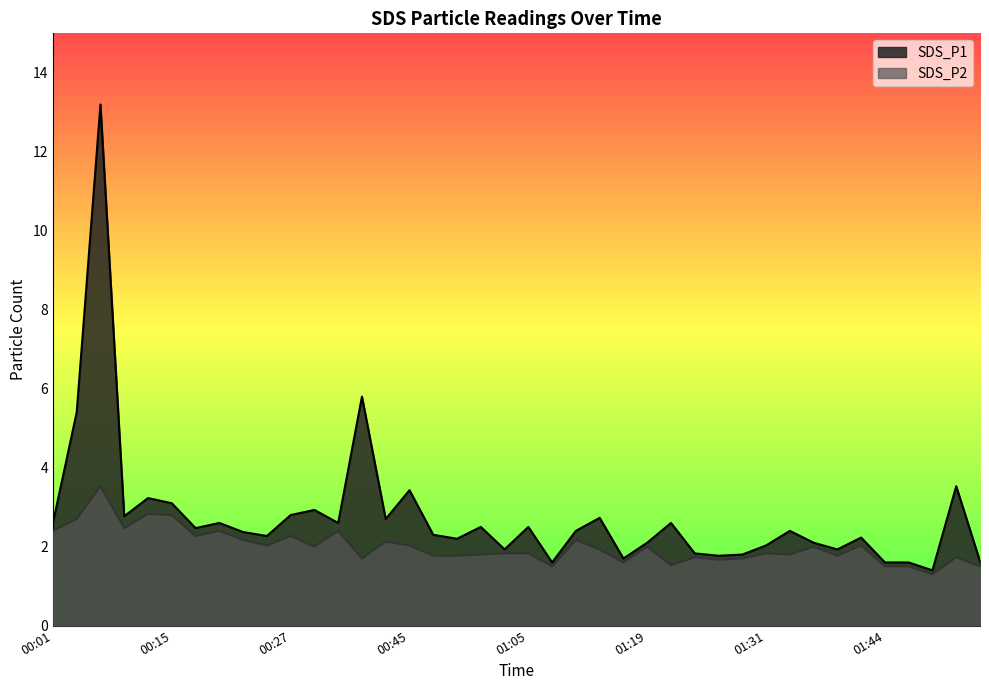

Reading left to right, transcribe all the data shown in this chart.

SDS_P1: 00:01=2.6	00:04=5.4	00:06=13.2	00:09=2.8	00:13=3.2	00:15=3.1	00:17=2.5	00:20=2.6	00:22=2.4	00:25=2.3	00:27=2.8	00:30=2.9	00:33=2.6	00:36=5.8	00:39=2.7	00:45=3.4	00:50=2.3	00:57=2.2	00:59=2.5	01:02=1.9	01:05=2.5	01:07=1.6	01:10=2.4	01:13=2.7	01:16=1.7	01:19=2.1	01:21=2.6	01:23=1.8	01:26=1.8	01:28=1.8	01:31=2.0	01:33=2.4	01:36=2.1	01:39=1.9	01:42=2.2	01:44=1.6	01:46=1.6	01:49=1.4	01:52=3.5	01:54=1.6
SDS_P2: 00:01=2.4	00:04=2.7	00:06=3.5	00:09=2.5	00:13=2.8	00:15=2.8	00:17=2.3	00:20=2.4	00:22=2.2	00:25=2.0	00:27=2.3	00:30=2.0	00:33=2.4	00:36=1.7	00:39=2.1	00:45=2.0	00:50=1.8	00:57=1.8	00:59=1.8	01:02=1.8	01:05=1.8	01:07=1.5	01:10=2.2	01:13=1.9	01:16=1.6	01:19=2.0	01:21=1.5	01:23=1.7	01:26=1.7	01:28=1.7	01:31=1.8	01:33=1.8	01:36=2.0	01:39=1.8	01:42=2.0	01:44=1.5	01:46=1.5	01:49=1.3	01:52=1.7	01:54=1.5